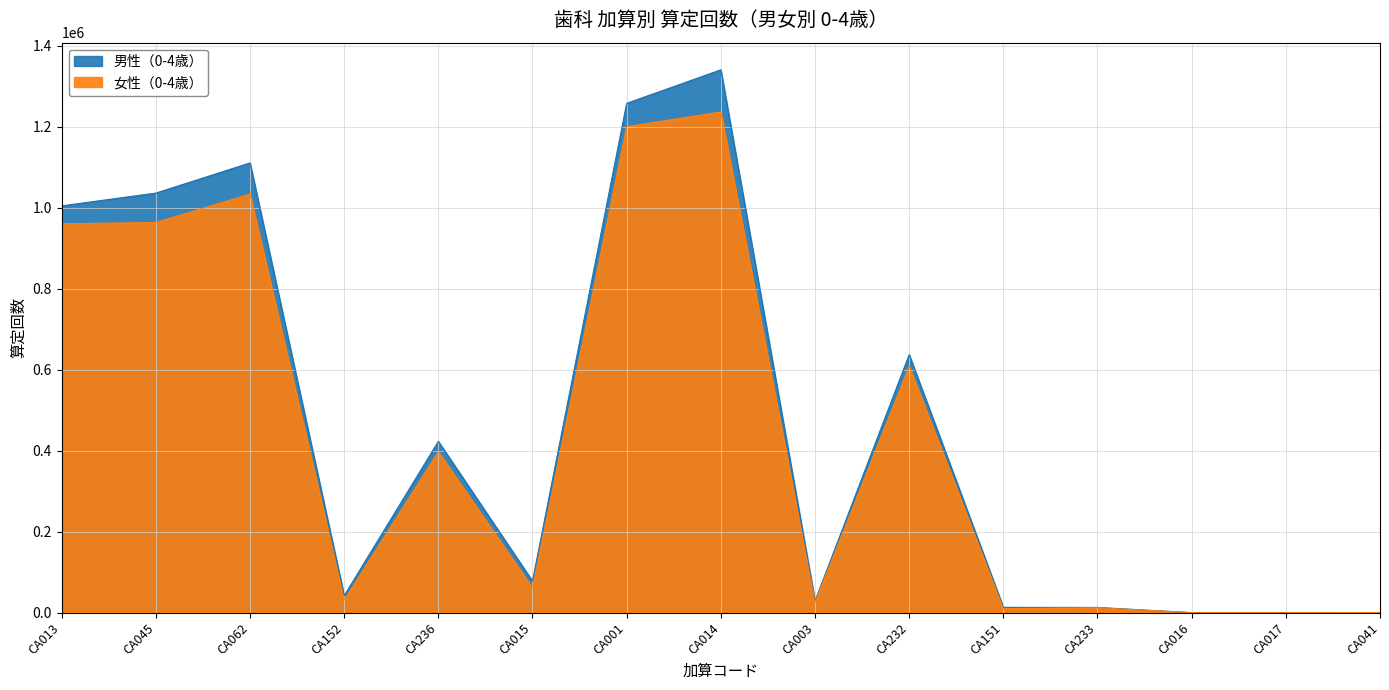

The 男性（0-4歳） series shows 184 at CA010. True or false?

False